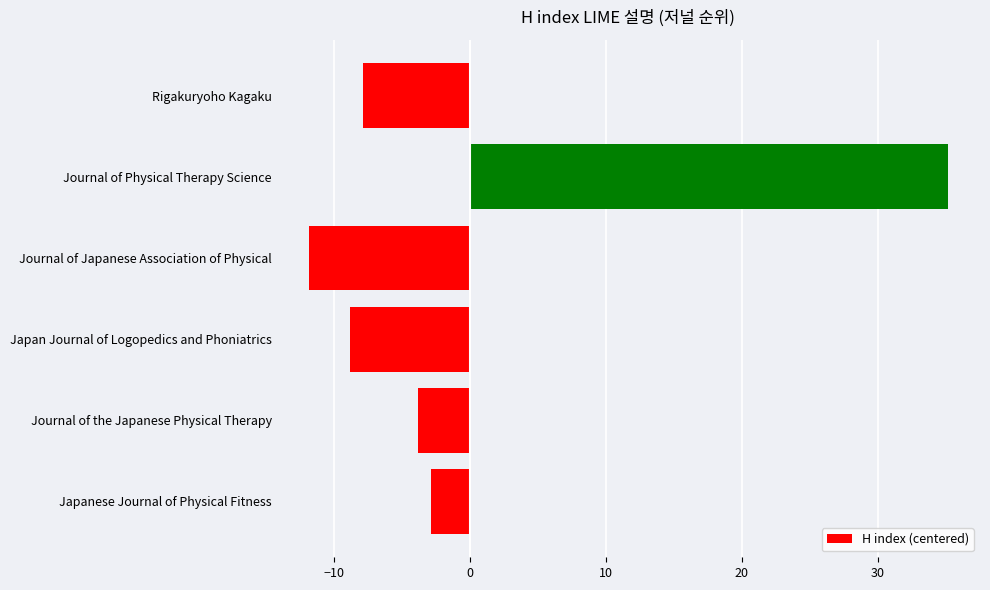

True or false: the data shows -8.8 at Japan Journal of Logopedics and Phoniatrics.

True